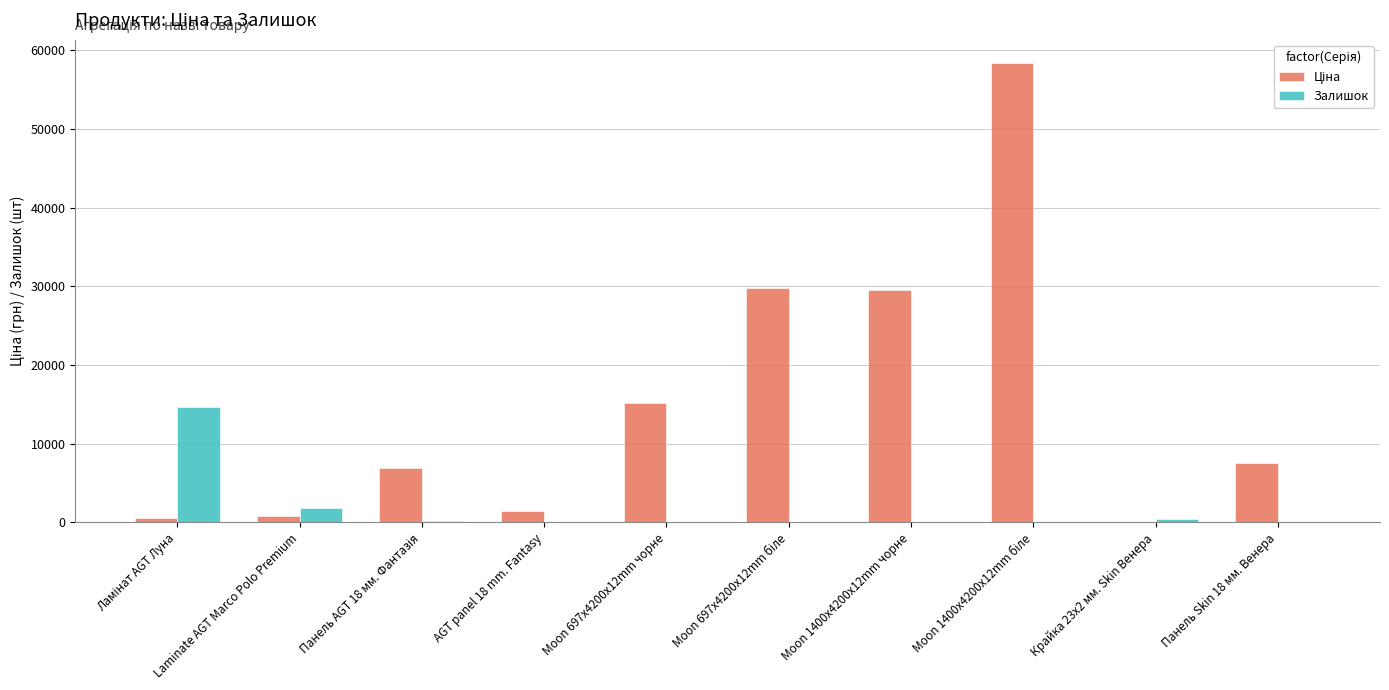

What is the highest value of the Залишок series?

14618.0